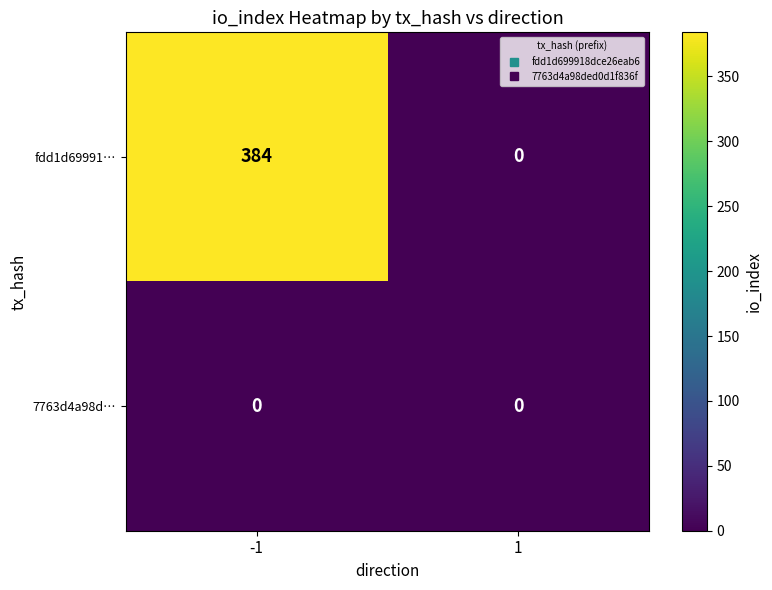

Count the number of categories in the chart.

2